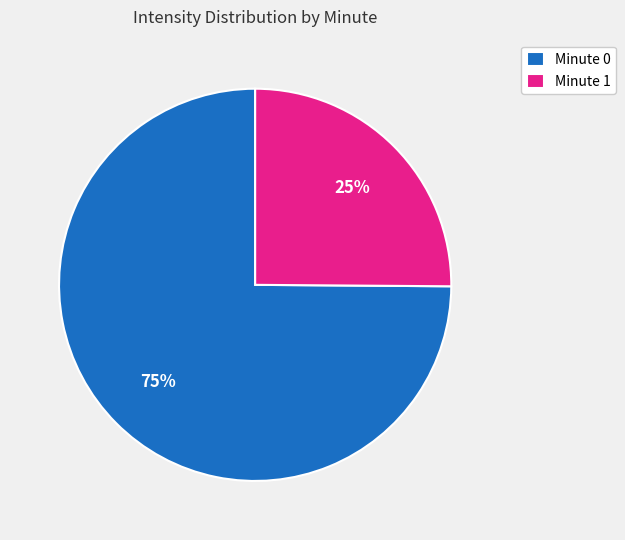

Is it true that Minute 1 is 25% of the pie?

True